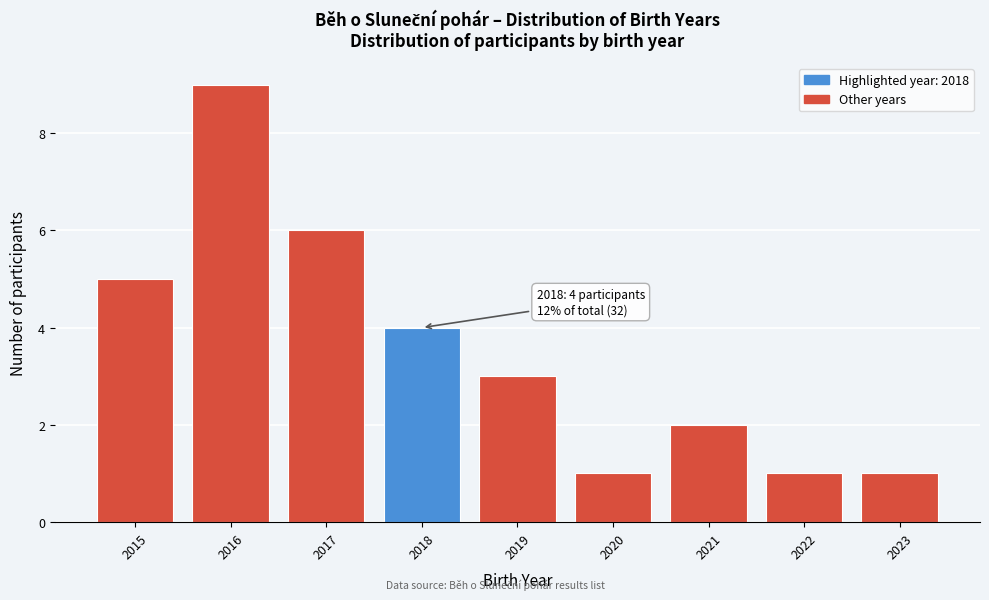

Reading left to right, extract all data points from this chart.

5	9	6	4	3	1	2	1	1